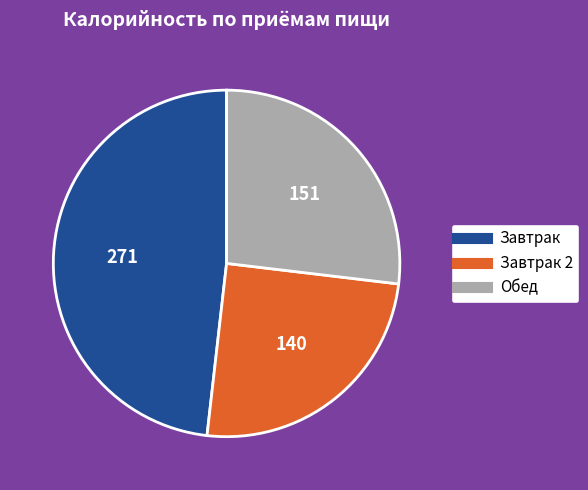

Is there a majority slice in this chart?

No